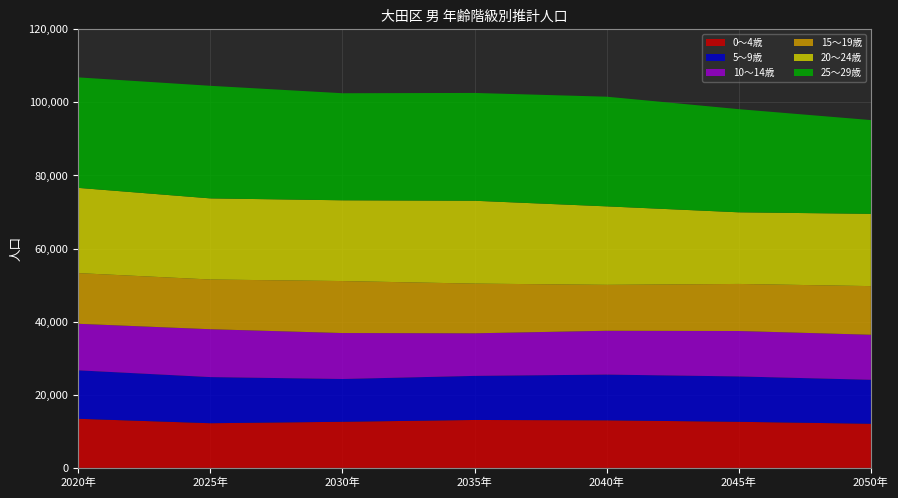

Reading right to left, list all the values displayed in this chart.

0～4歳: 12078	12610	13015	13113	12618	12225	13438
5～9歳: 12020	12407	12508	12052	11700	12613	13247
10～14歳: 12319	12427	11984	11648	12569	13093	12733
15～19歳: 13308	12875	12567	13601	14221	13601	13867
20～24歳: 19765	19591	21464	22657	22089	22186	23309
25～29歳: 25646	28214	29995	29489	29282	30793	30220